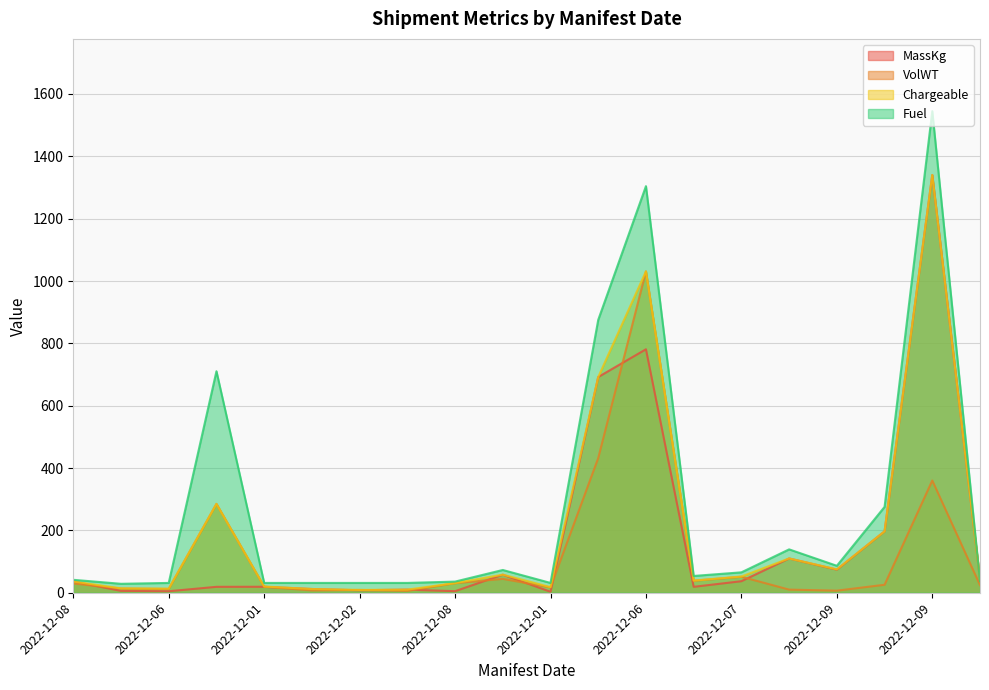

Which series has the largest total across all categories?

Fuel